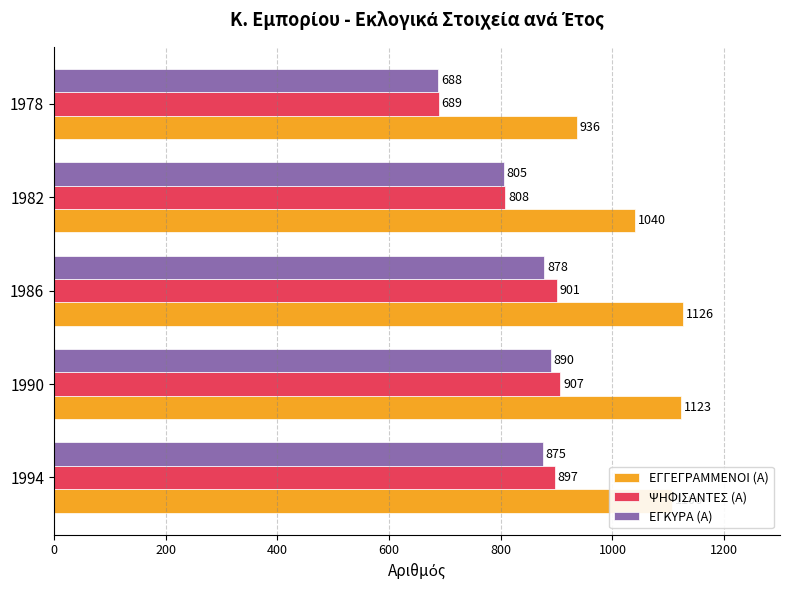

At which category does the chart reach its minimum across all series?

1978